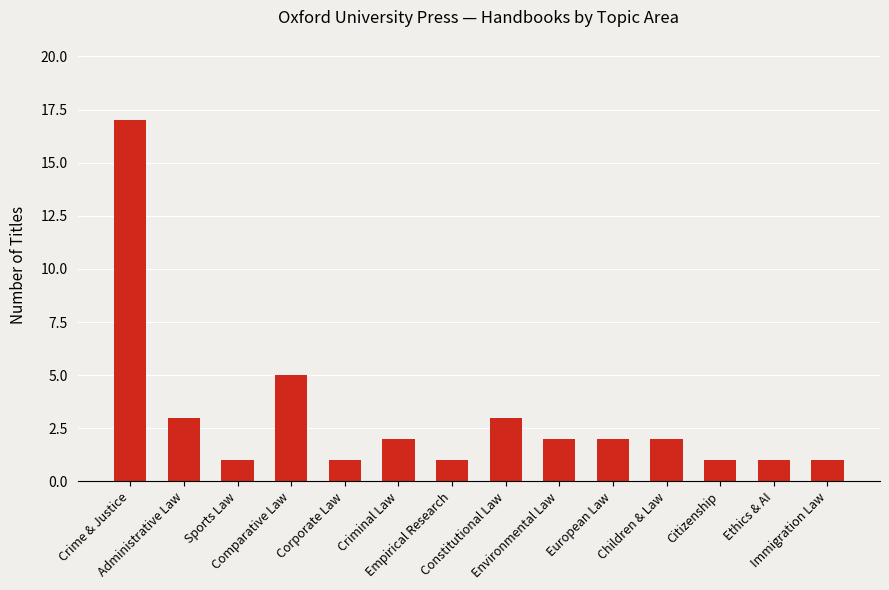

Count the number of data series in this chart.

1